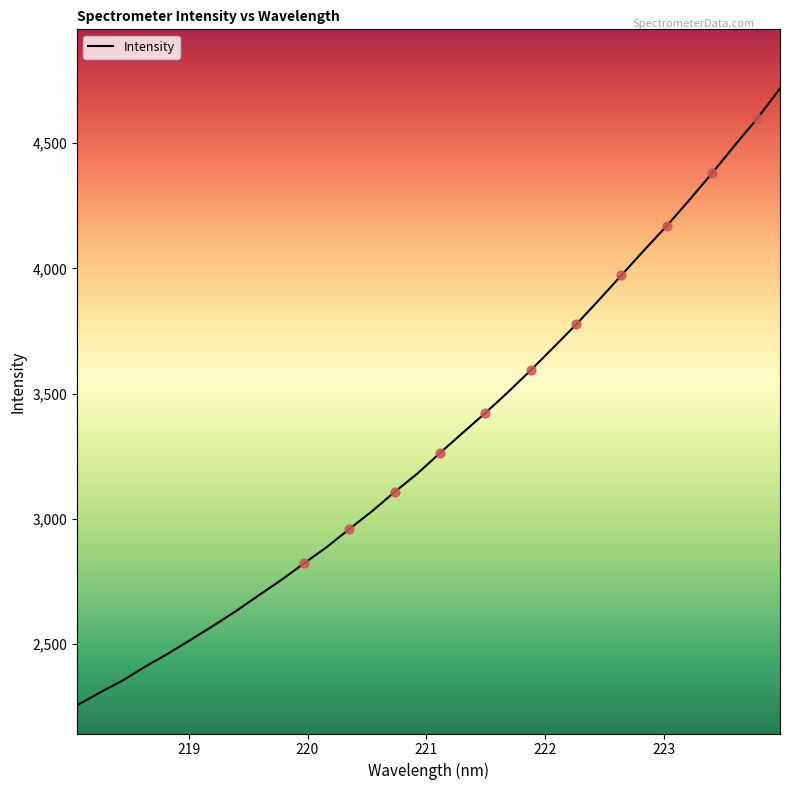

What is the difference between the maximum and minimum values?

2462.1